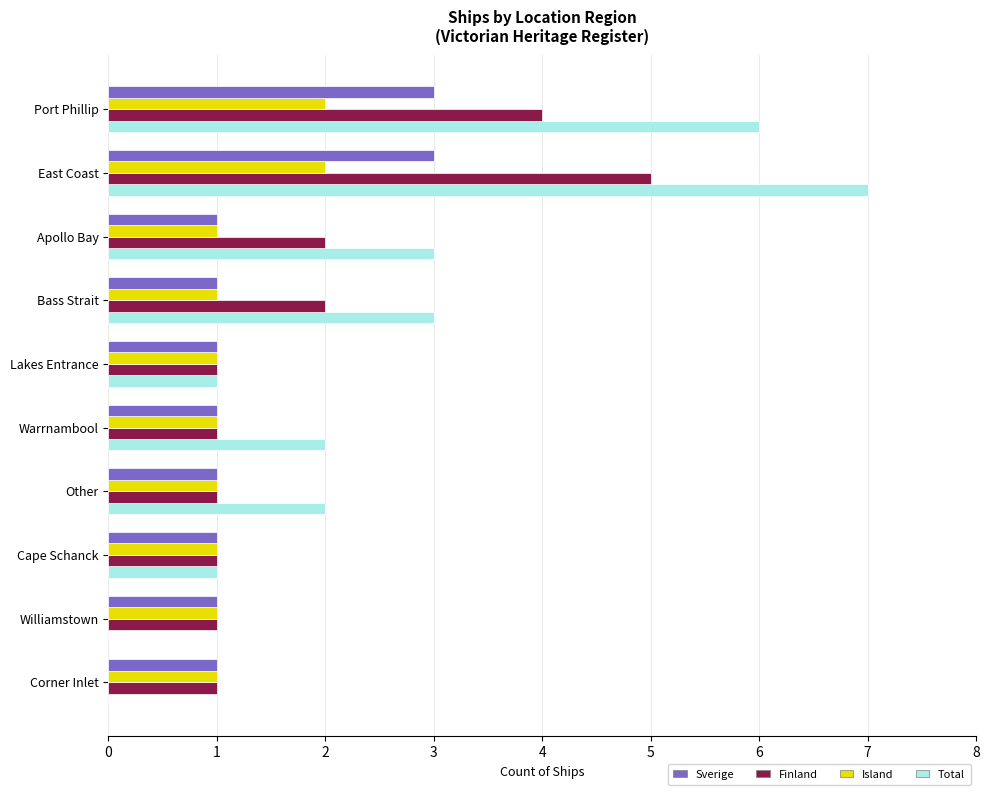

The value of Sverige at Cape Schanck is 1. True or false?

True